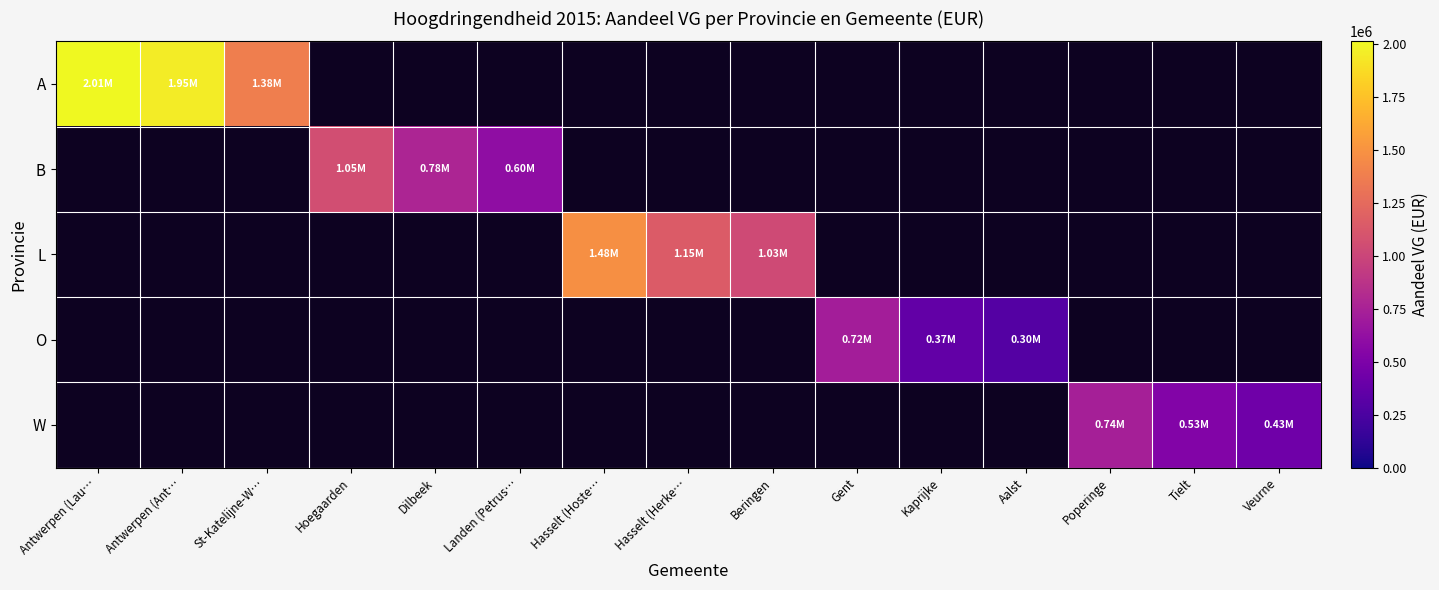

Which category has the lowest value across all series?

Hoegaarden